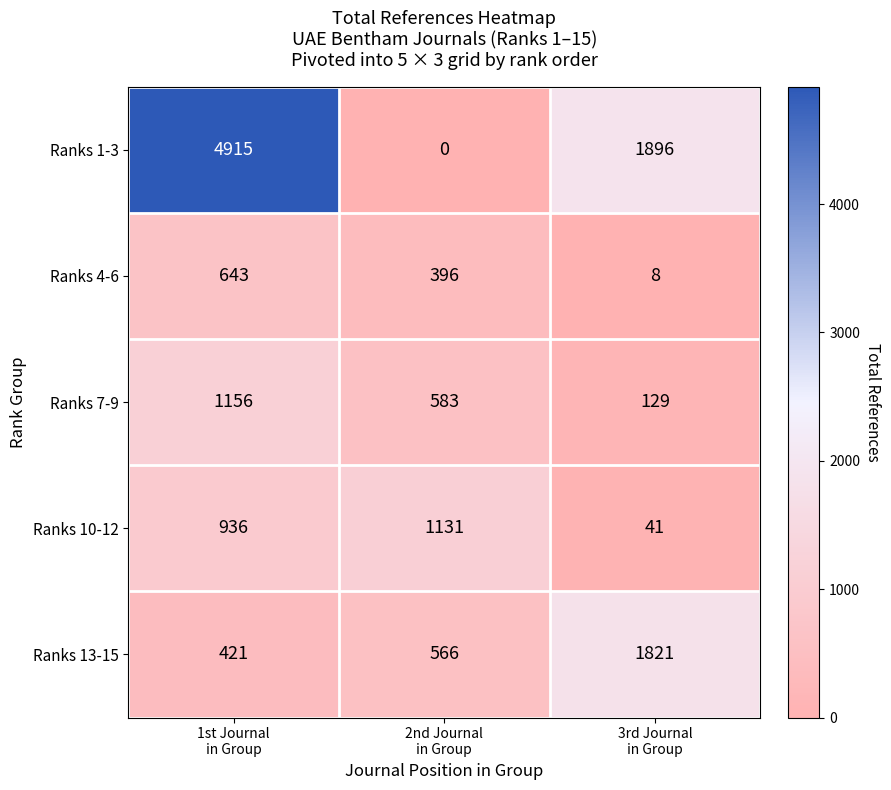

Rank the series by their maximum value, from lowest to highest.

Ranks 4-6, Ranks 10-12, Ranks 7-9, Ranks 13-15, Ranks 1-3